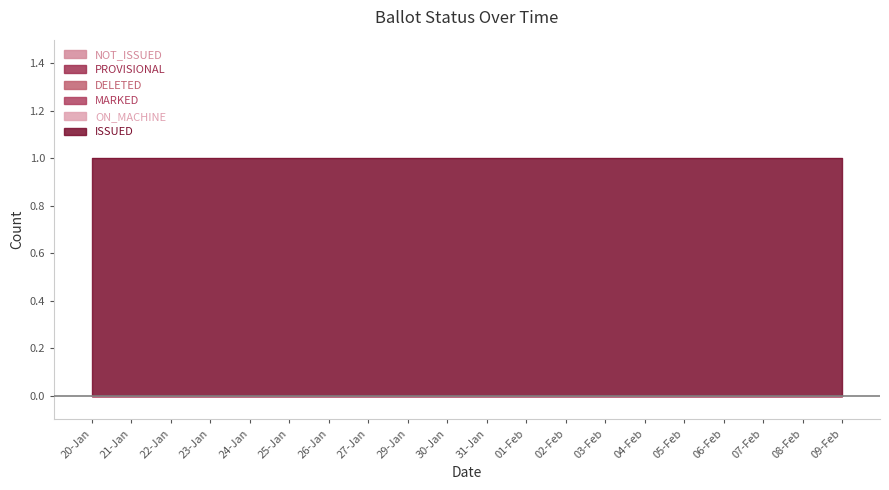

What are all the series names shown in the legend?

NOT_ISSUED, PROVISIONAL, DELETED, MARKED, ON_MACHINE, ISSUED